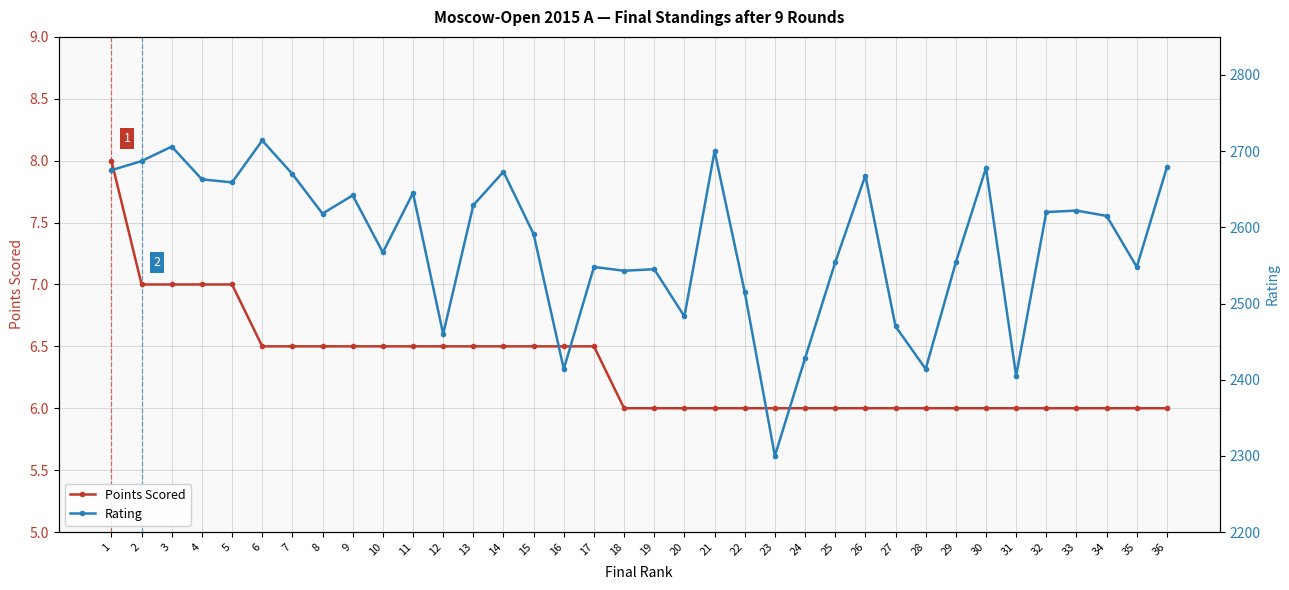

Which has a higher value, 28 or 33?

28